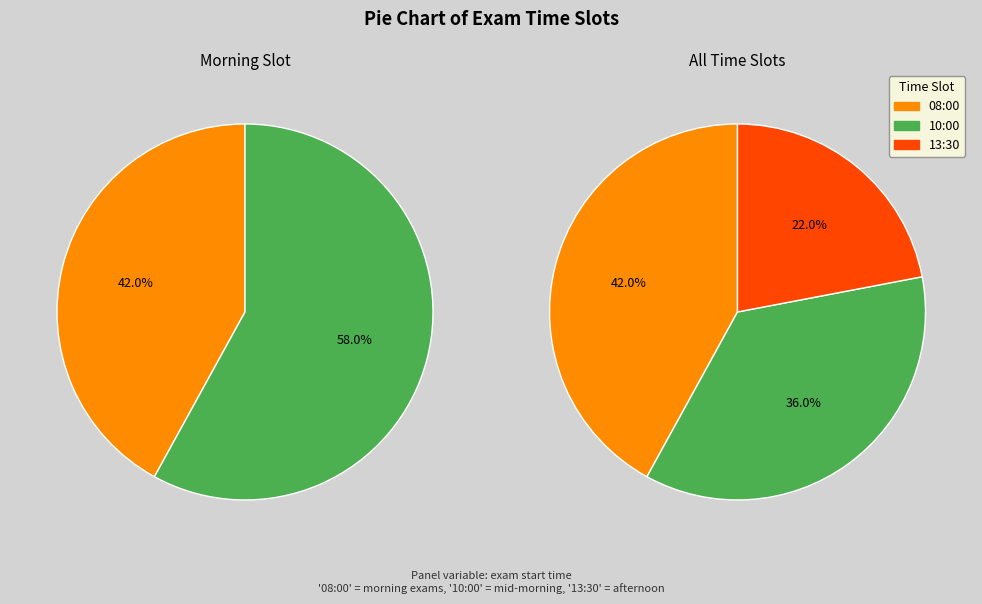

Is 08:00 the majority of the pie?

No